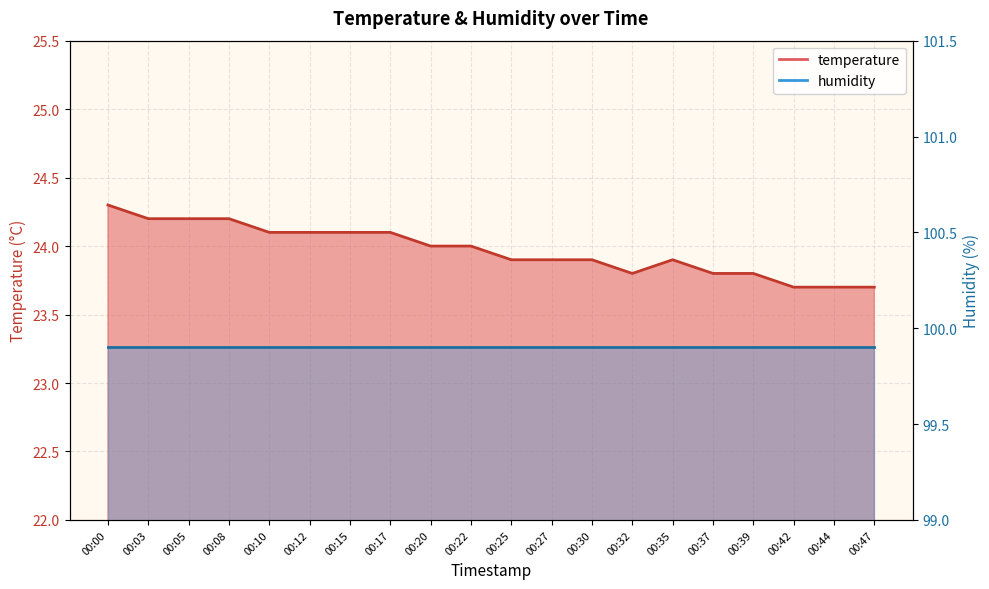

How many values exceed 24?

8